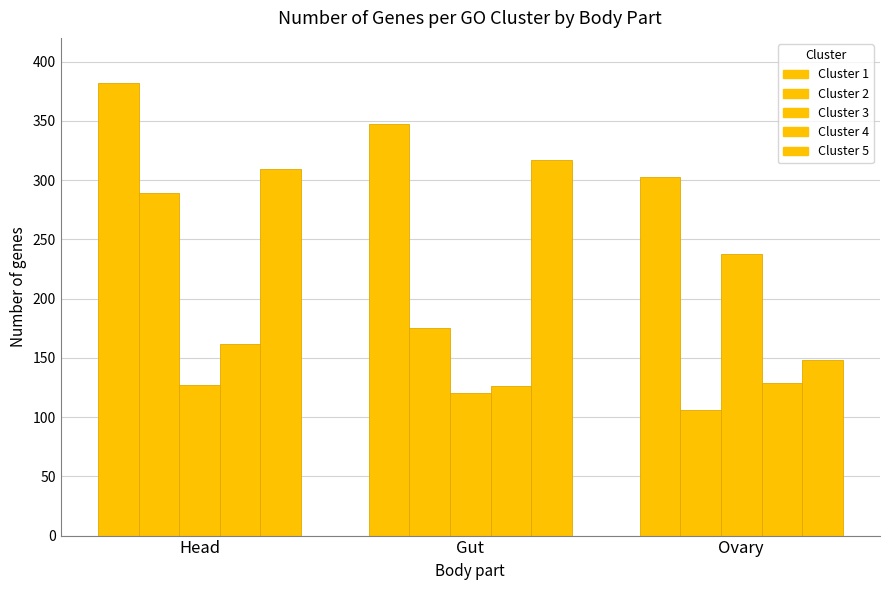

What is the label of the 1st bar from the right?

Ovary